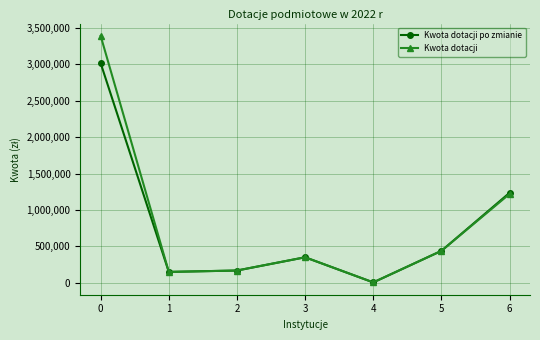

Which series has the largest range (max minus min)?

Kwota dotacji